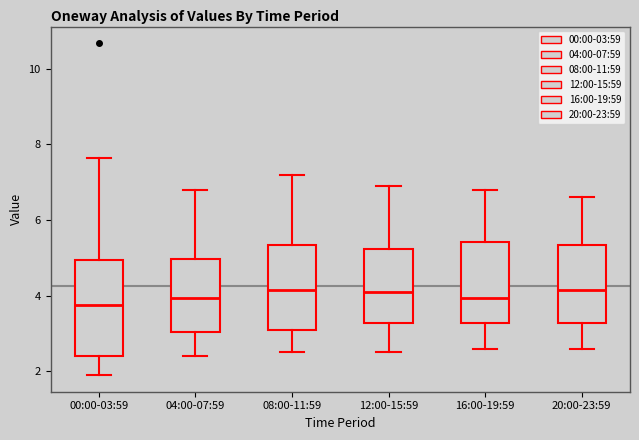

Where does the lower whisker of the box for 20:00-23:59 end on the y-axis? The values are not printed on the chart, so give them approximately, as read against the axis.

2.6